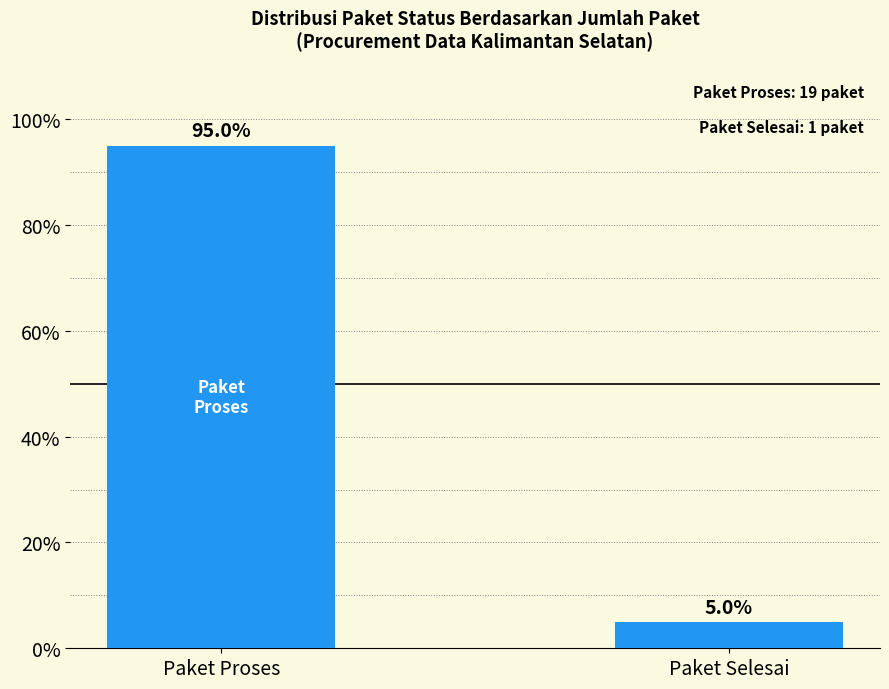

What is the minimum value shown in the chart?

5